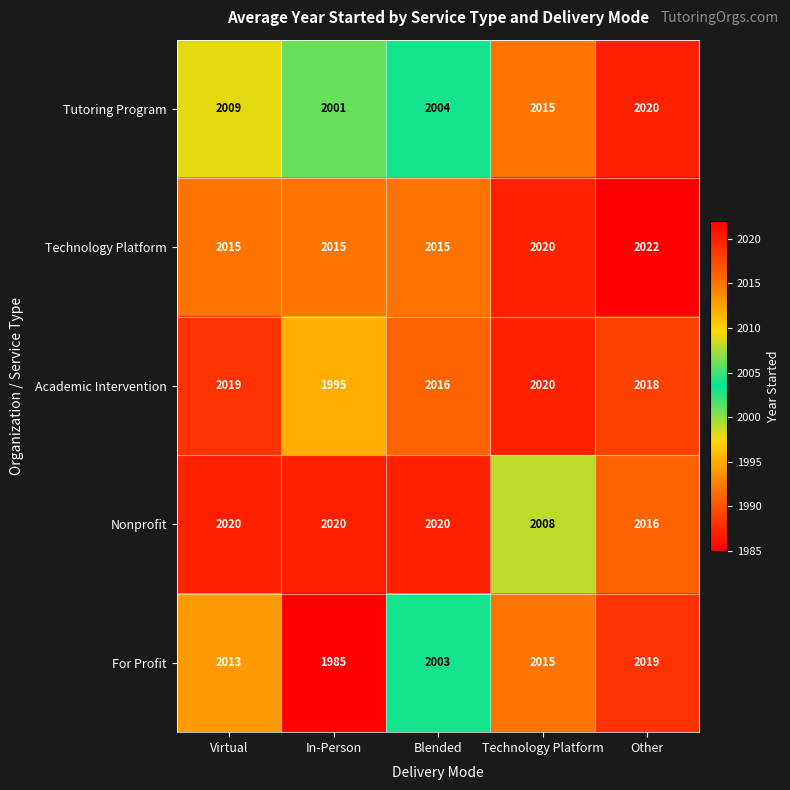

Where is For Profit nearest to the value 2002?

Blended